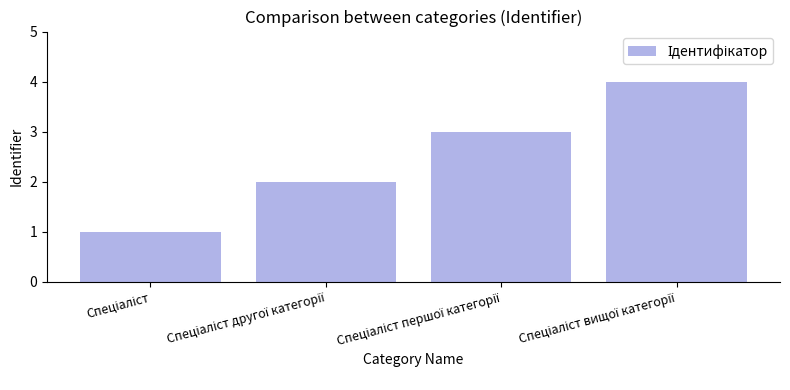

What is the maximum value shown in the chart?

4